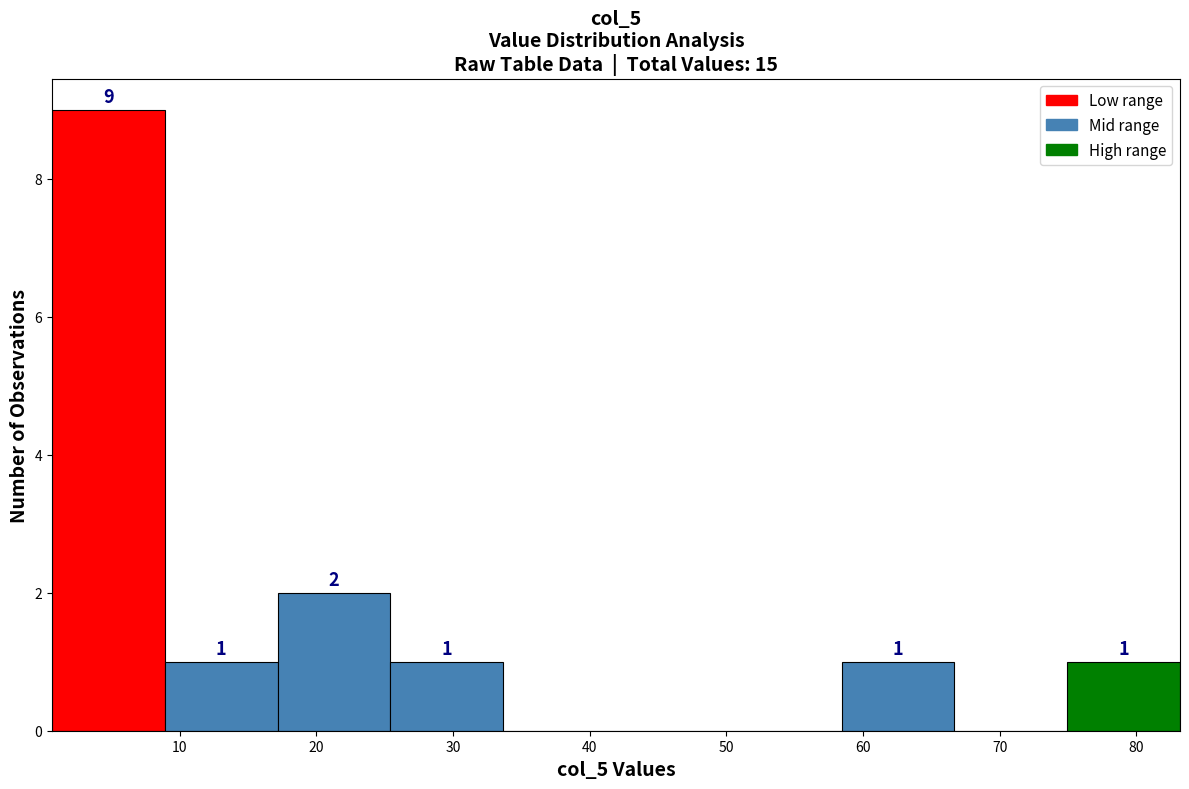

Over which range of the x-axis is the bar tallest?

1 to 9